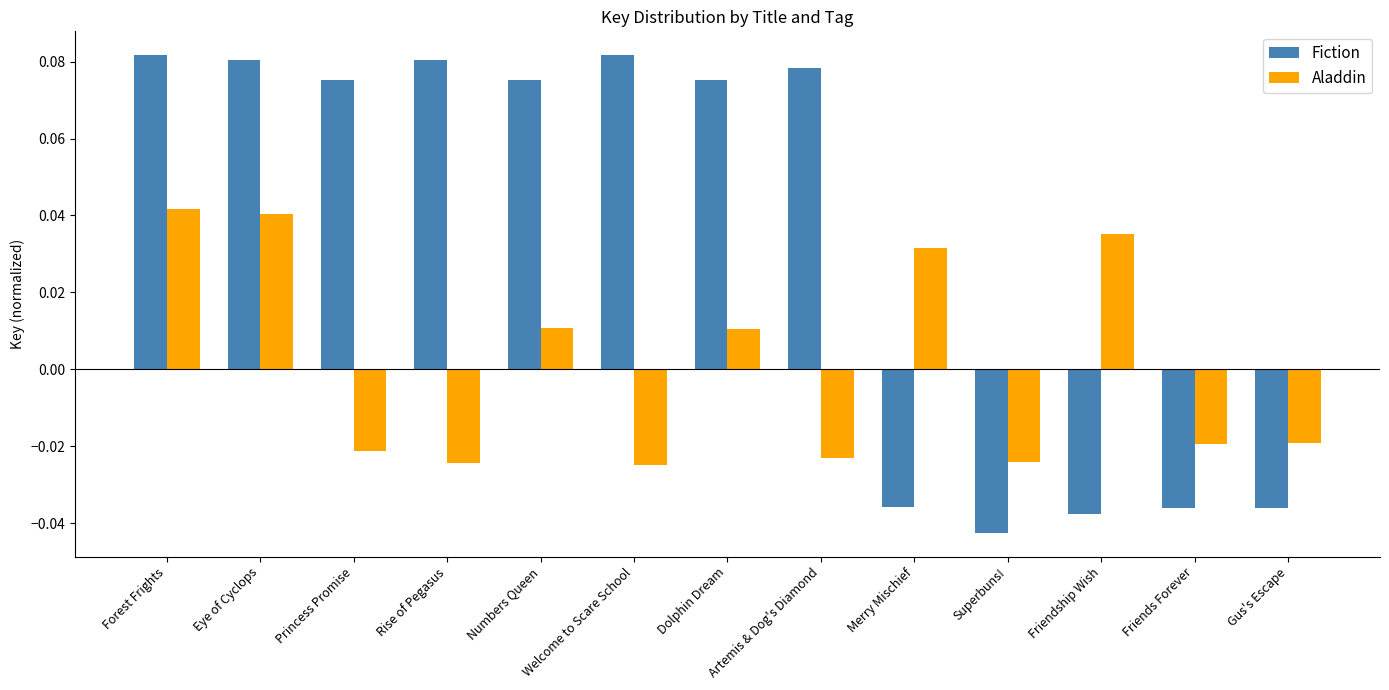

What is the sum of all Fiction values?

0.4